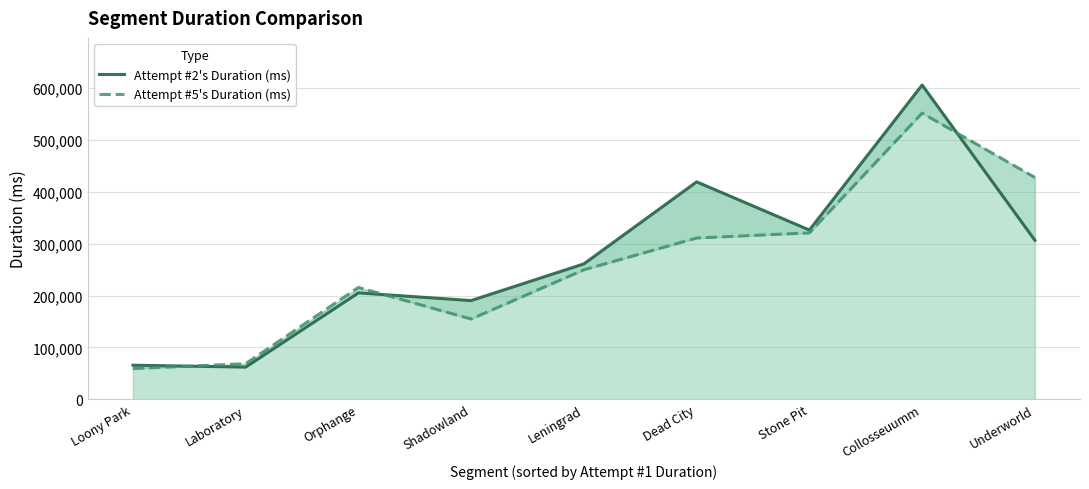

Rank the categories by Attempt #2's Duration (ms) value from highest to lowest.

Collosseuumm, Dead City, Stone Pit, Underworld, Leningrad, Orphange, Shadowland, Loony Park, Laboratory